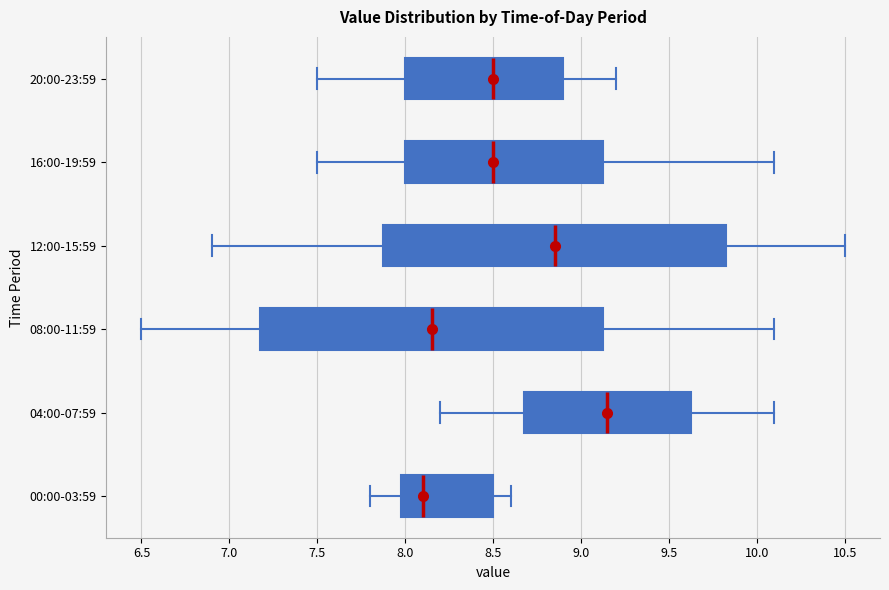

Where does the left whisker of the box for 20:00-23:59 end on the x-axis? The values are not printed on the chart, so give them approximately, as read against the axis.

7.50